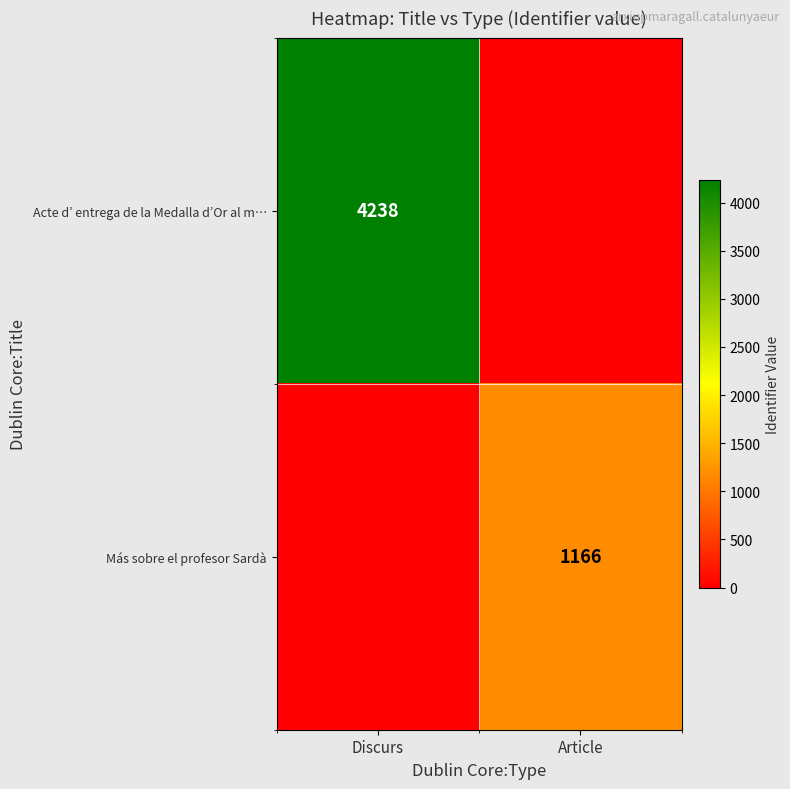

Is the value of Acte d’ entrega de la Medalla d’Or al m… at Discurs greater than the value of Más sobre el profesor Sardà at Article?

Yes